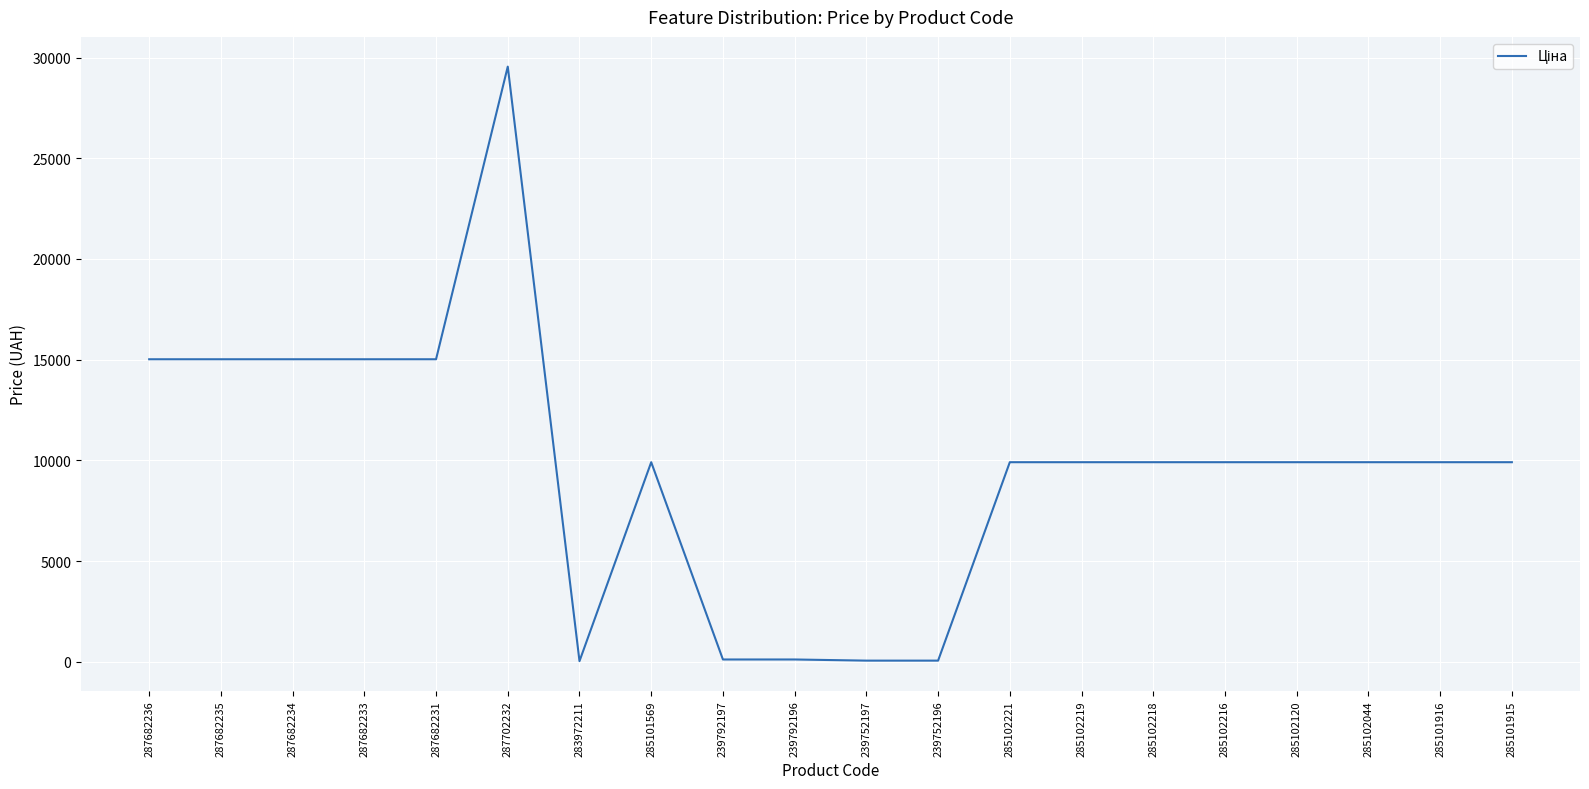

How many lines are shown in the chart?

1